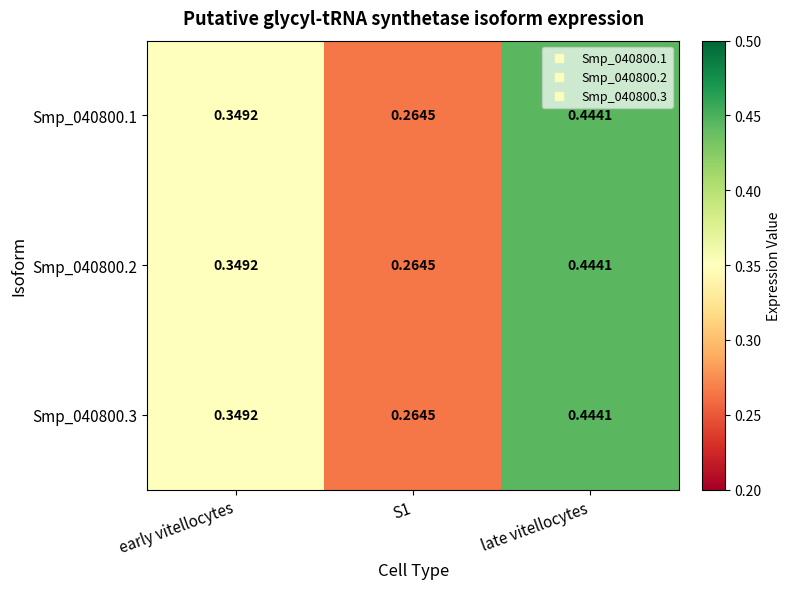

At which label does Smp_040800.2 reach its peak?

late vitellocytes